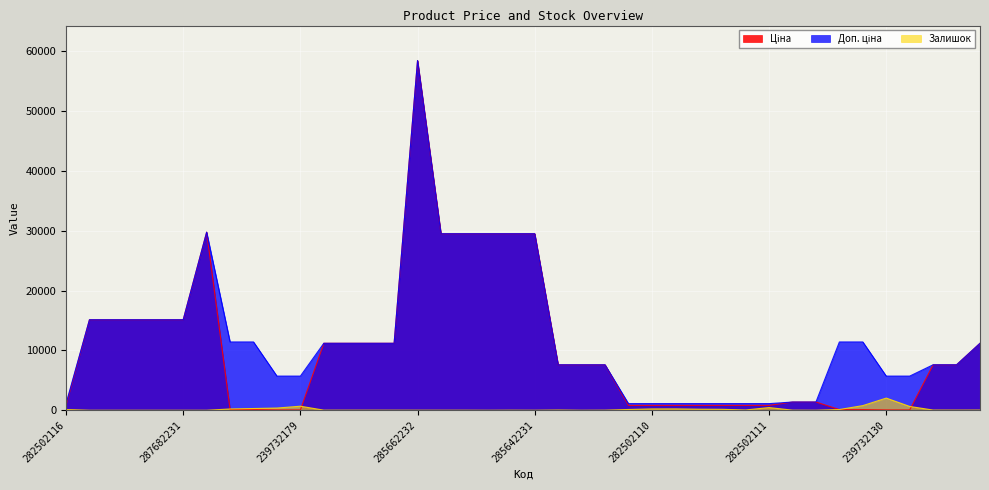

What is the label of the 22nd point from the left?

239682195